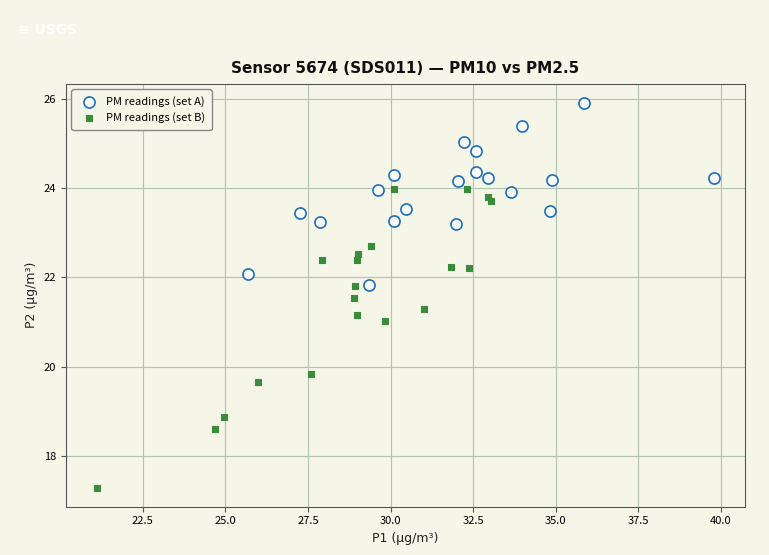

Which series has the widest spread of Y values?

PM readings (set B)